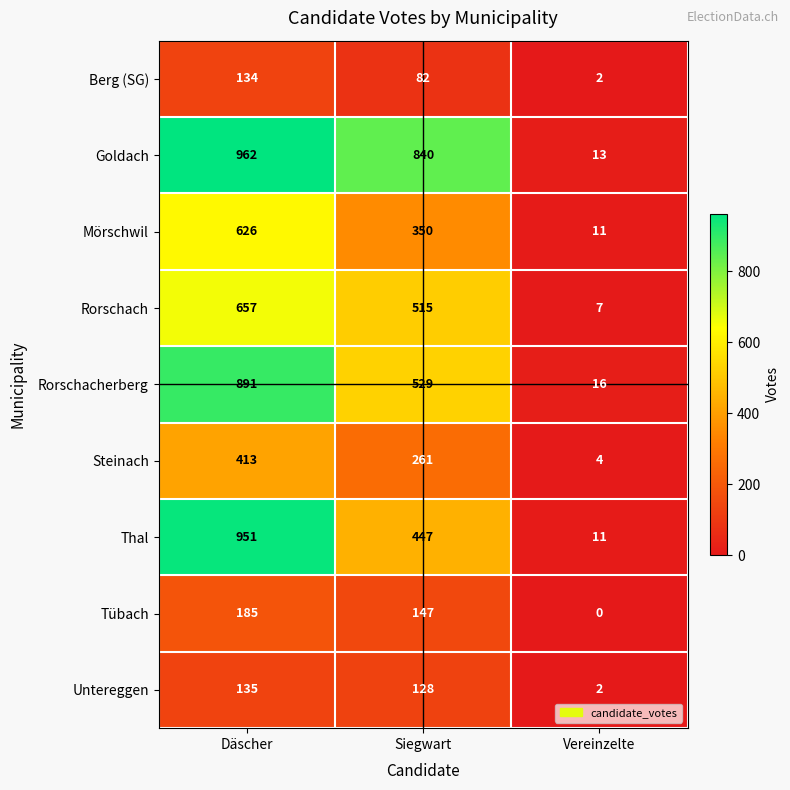

What is the spread (max minus min) of values at Siegwart?

758